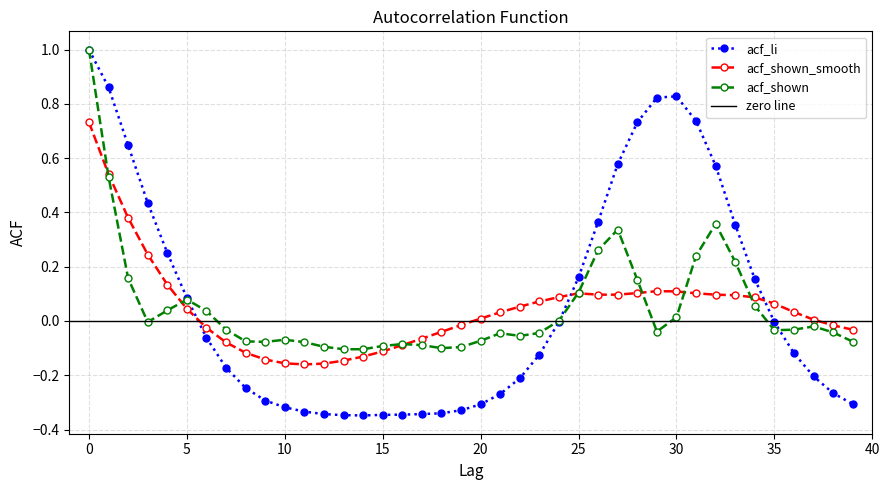

What is the value of the acf_shown point at the 14th from the left?

-0.1